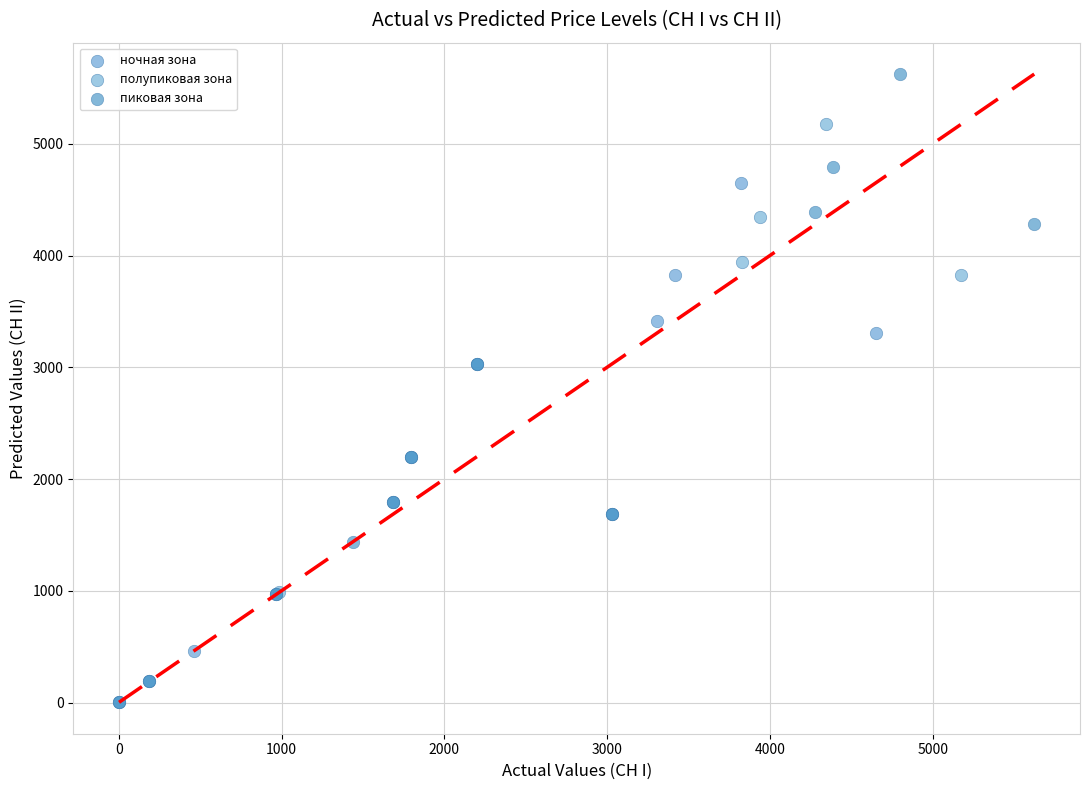

Which series has the widest spread of Y values?

пиковая зона